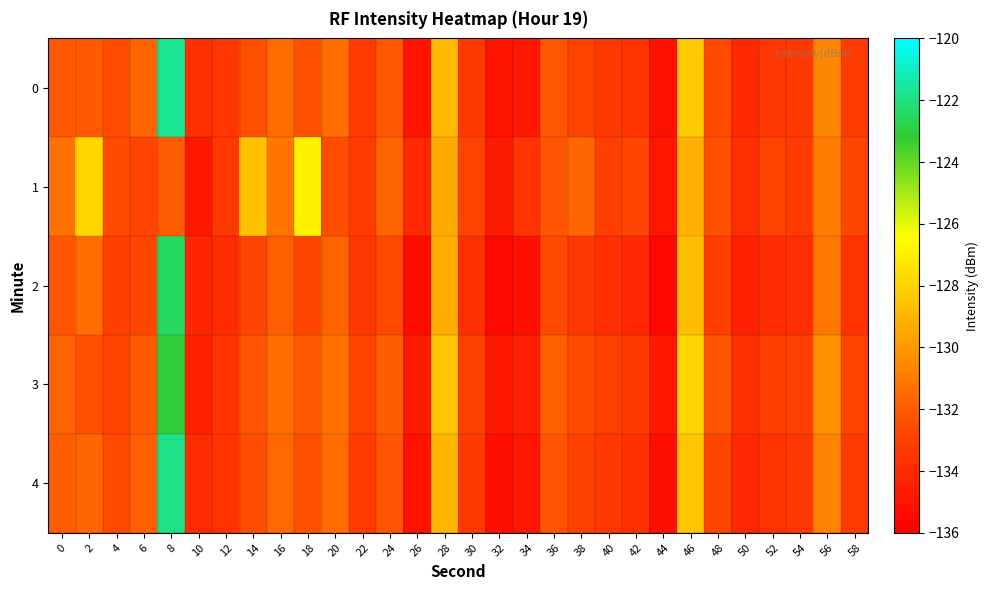

Which has a higher value, 42 or 50?

42